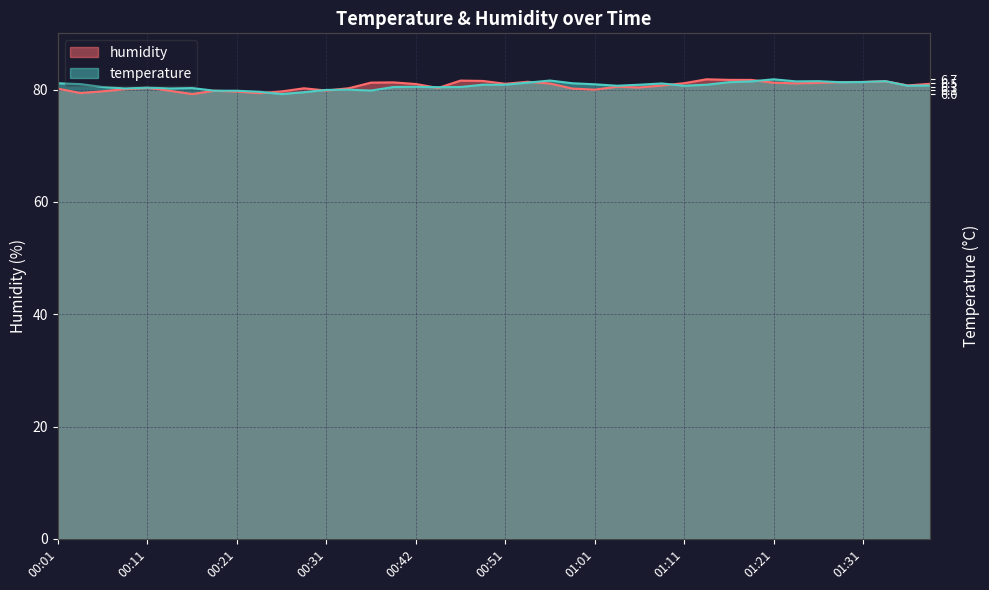

Is the value of temperature at 01:19 greater than the value of humidity at 01:09?

Yes